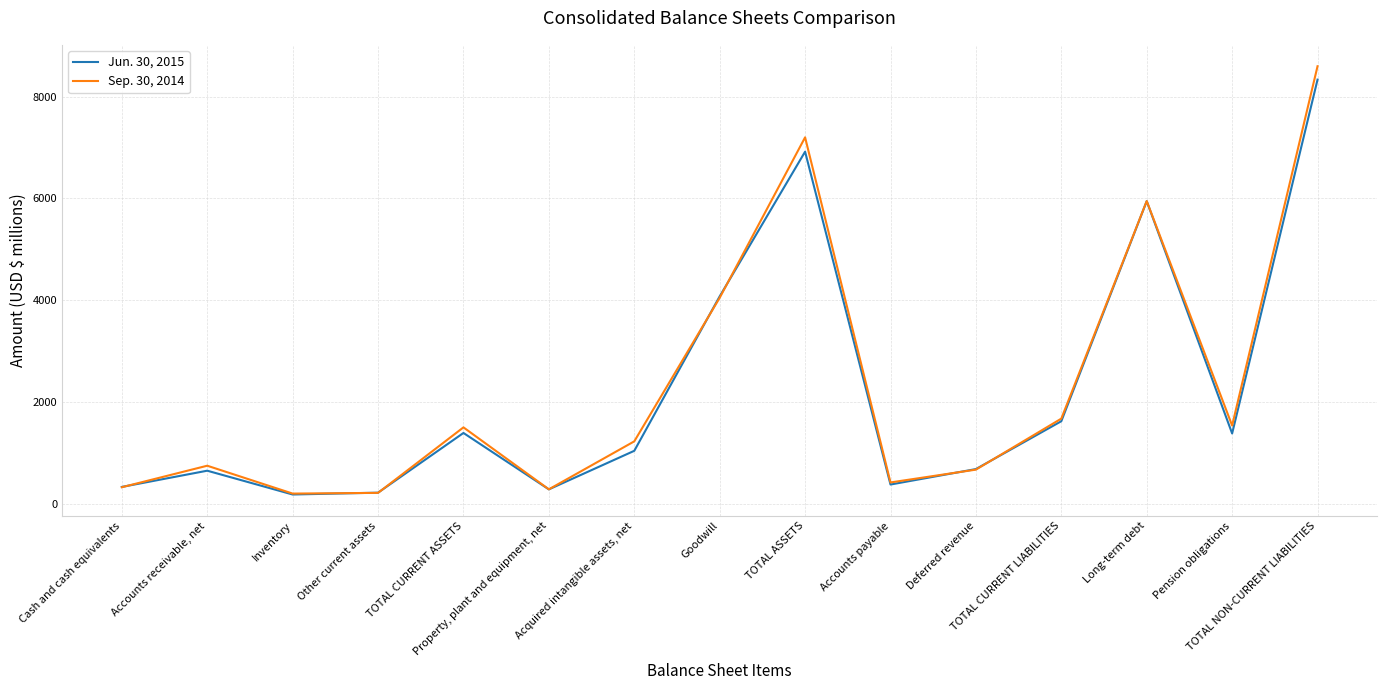

What is the highest value of the Sep. 30, 2014 series?

8600